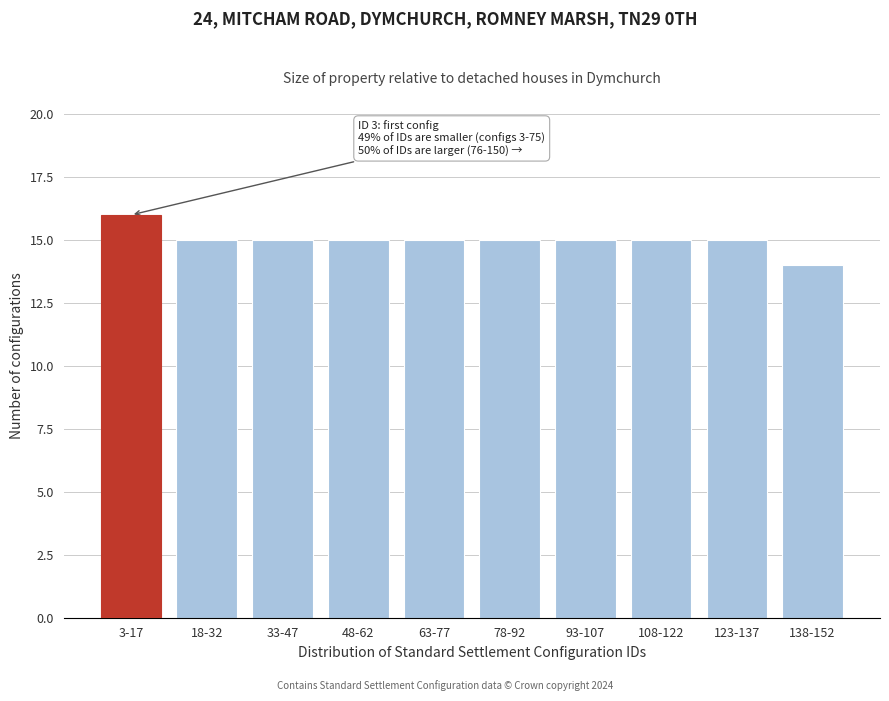

Reading left to right, transcribe all the data shown in this chart.

3-17=16	18-32=15	33-47=15	48-62=15	63-77=15	78-92=15	93-107=15	108-122=15	123-137=15	138-152=14